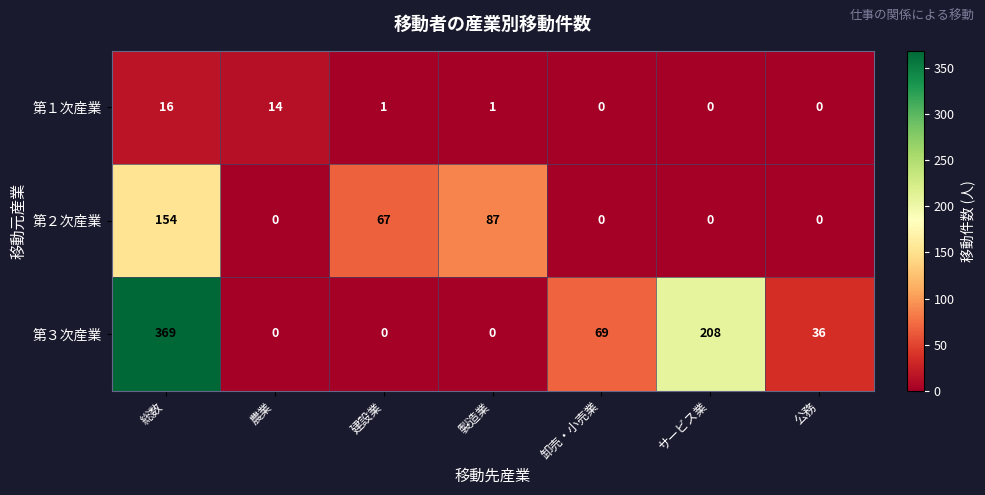

Count the number of data series in this chart.

3